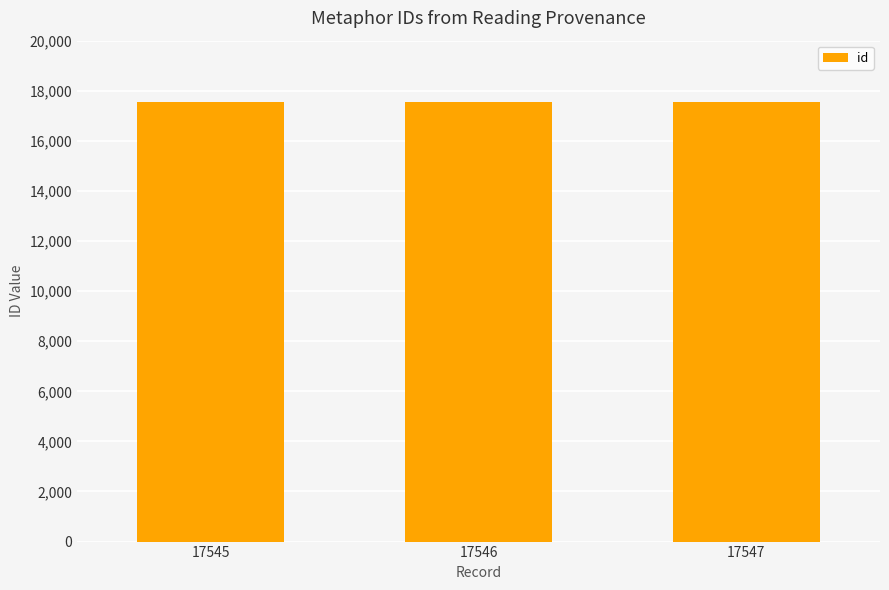

Count the number of categories in the chart.

3